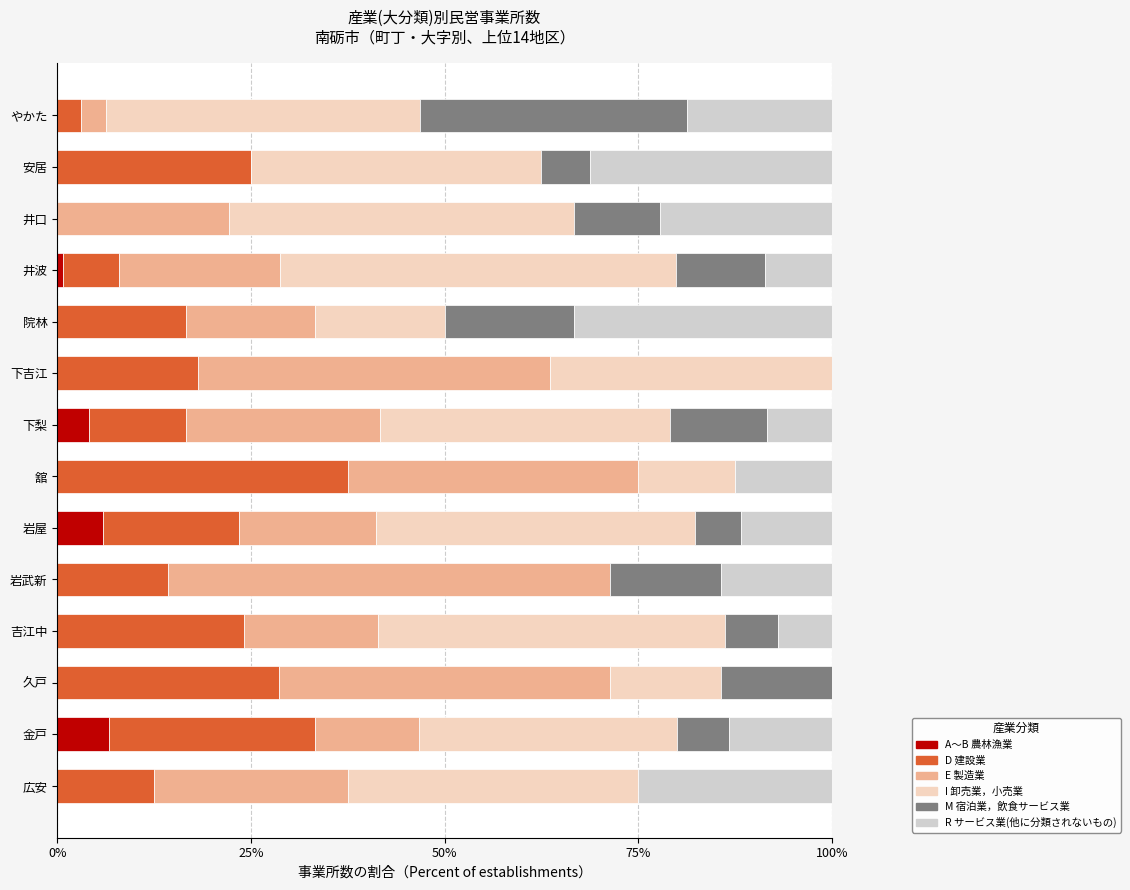

What is the total value across all series at 安居?

100.0